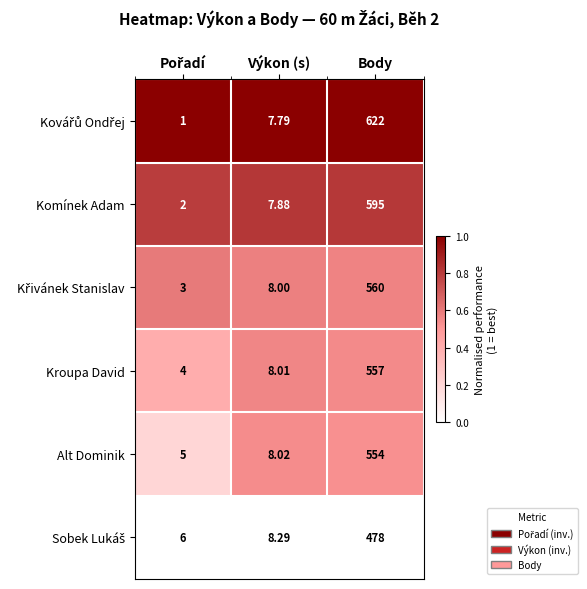

Where does the Kroupa David series first go above 8?

Výkon (s)